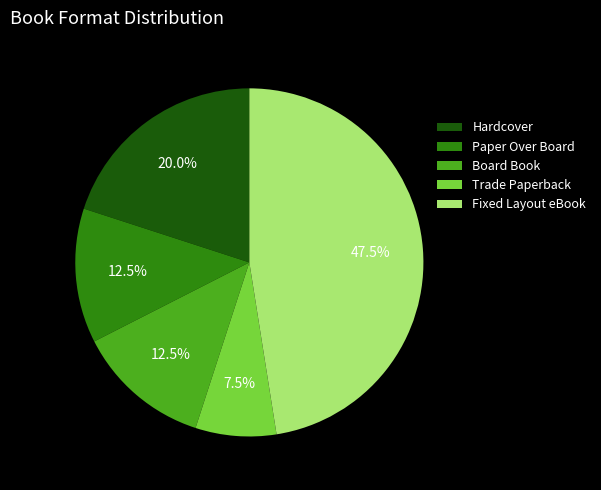

Which slice is the largest?

Fixed Layout eBook